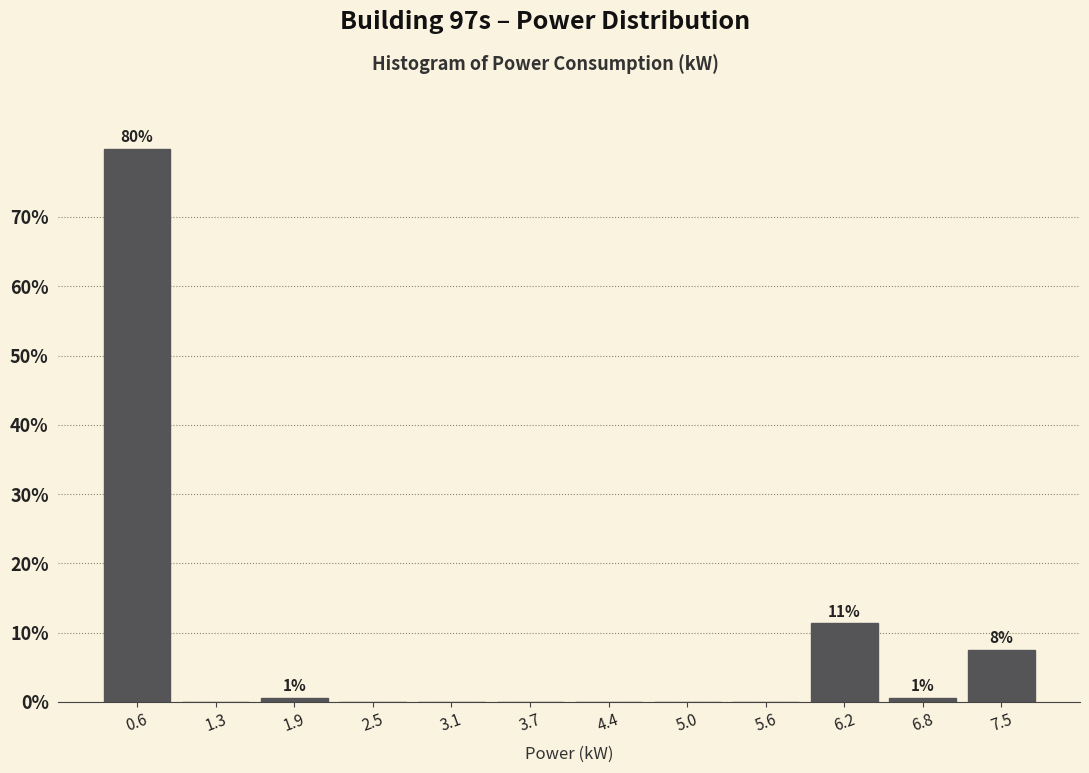

Over which range of the x-axis is the bar tallest?

0.33 to 0.95